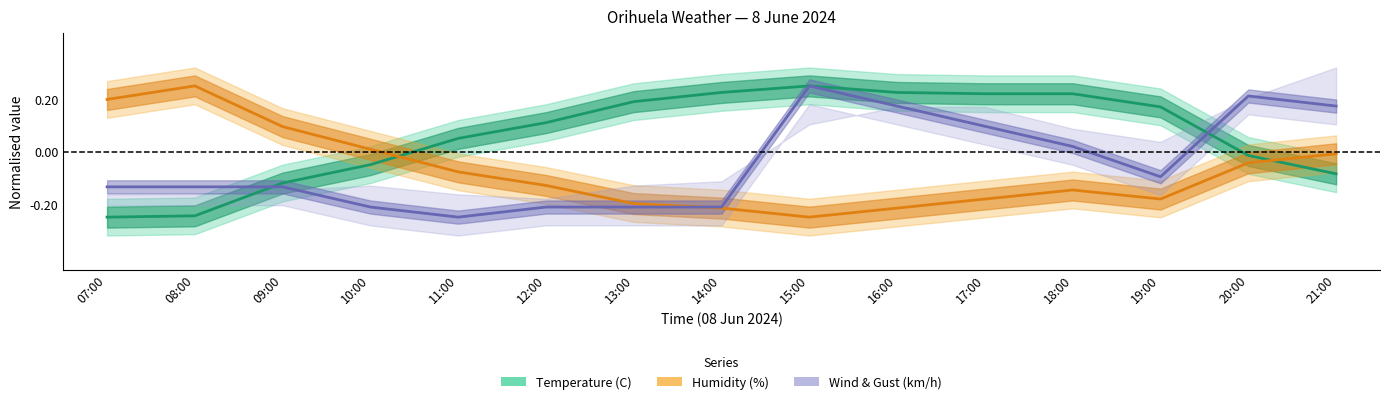

How many values in the Wind speed (km/h) series exceed 0?

6